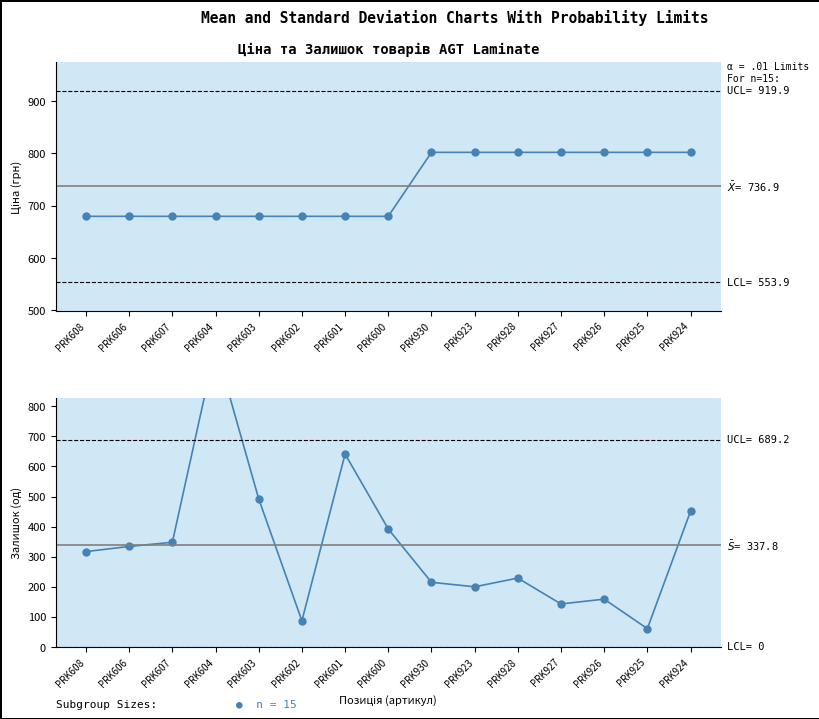

What is the highest value of the Ціна series?

802.1